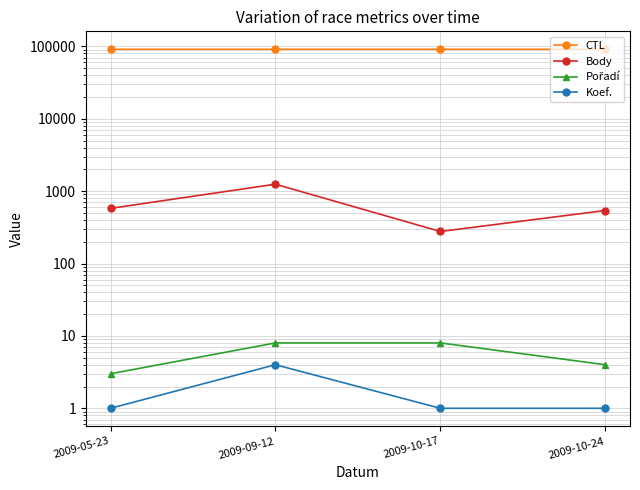

How many lines are shown in the chart?

4